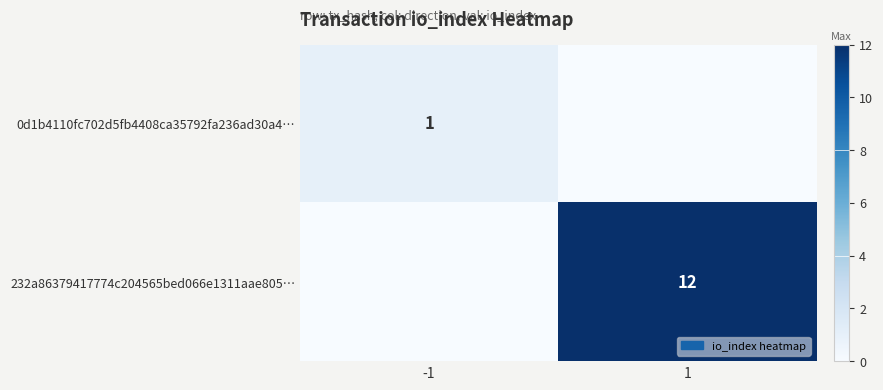

Is the value of 232a86379417774c204565bed066e1311aae805… at 1 greater than the value of 0d1b4110fc702d5fb4408ca35792fa236ad30a4… at -1?

Yes